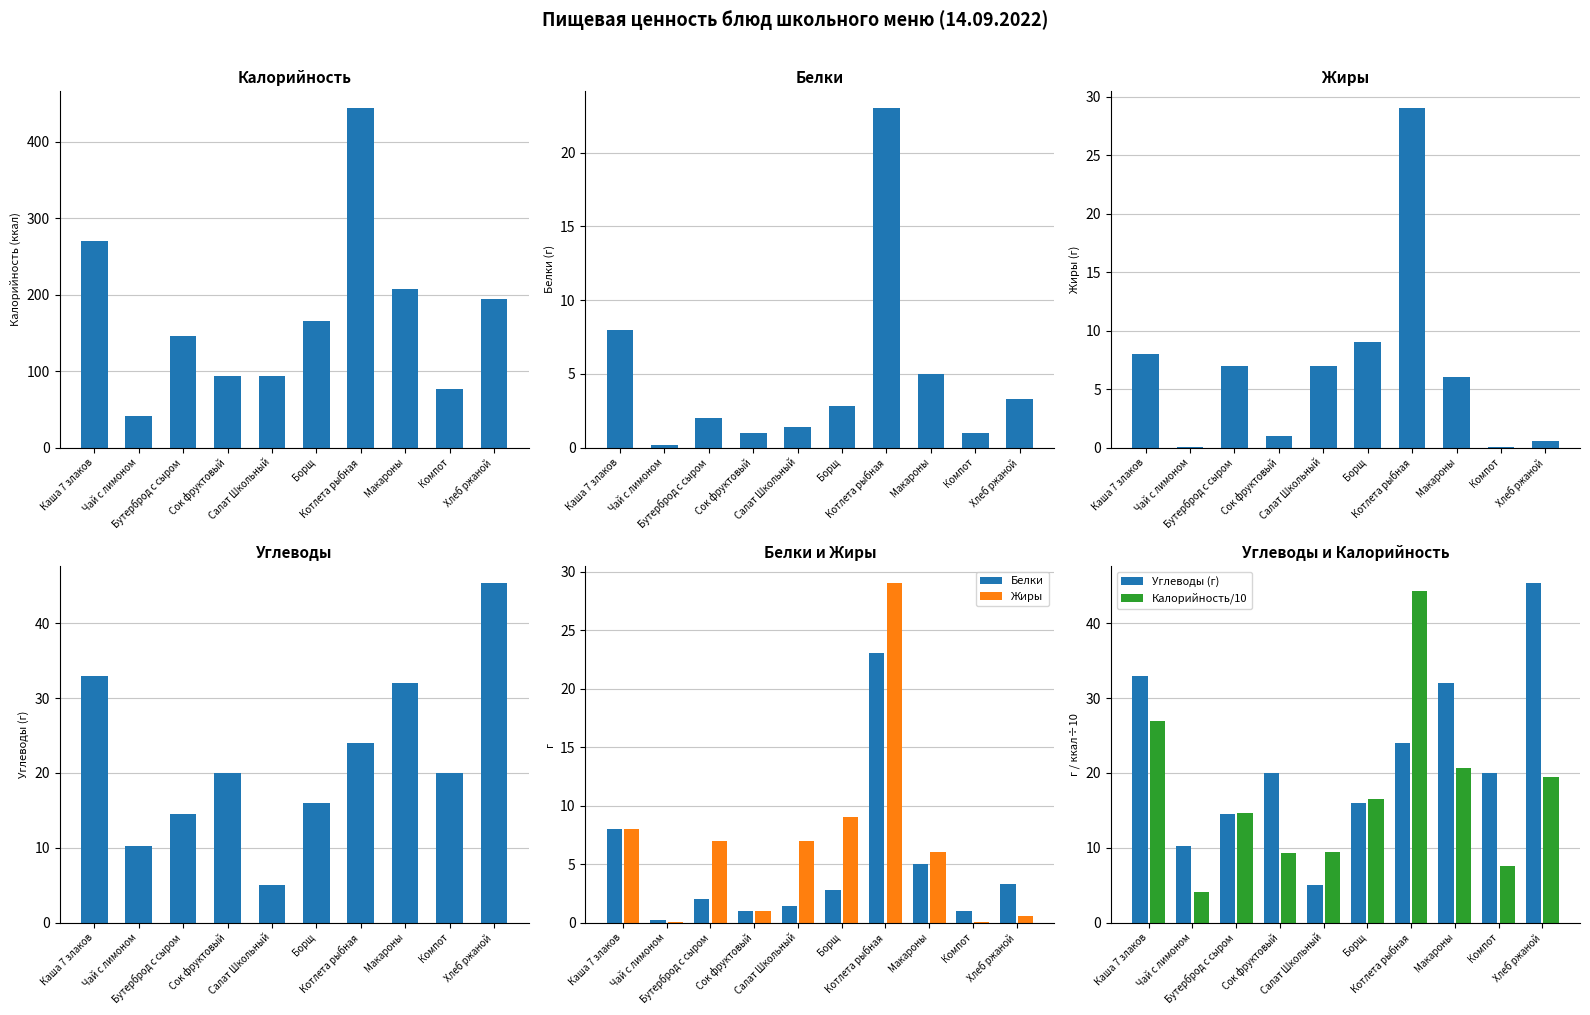

Which series has the largest range (max minus min)?

Калорийность